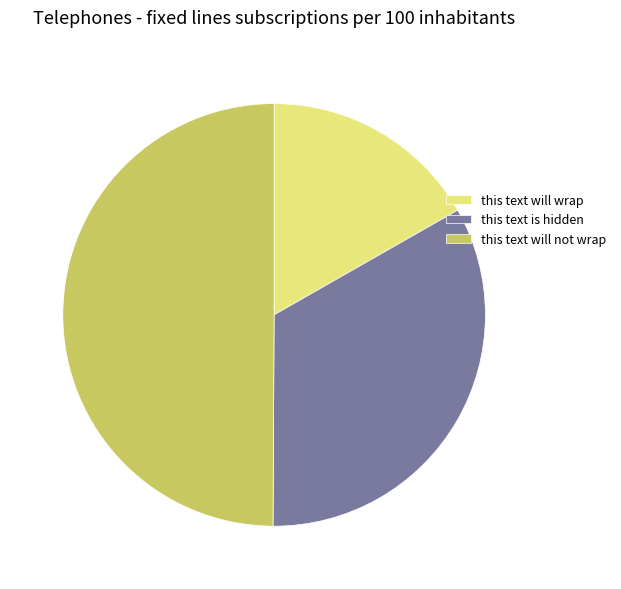

Which category has the smallest portion of the pie?

this text will wrap